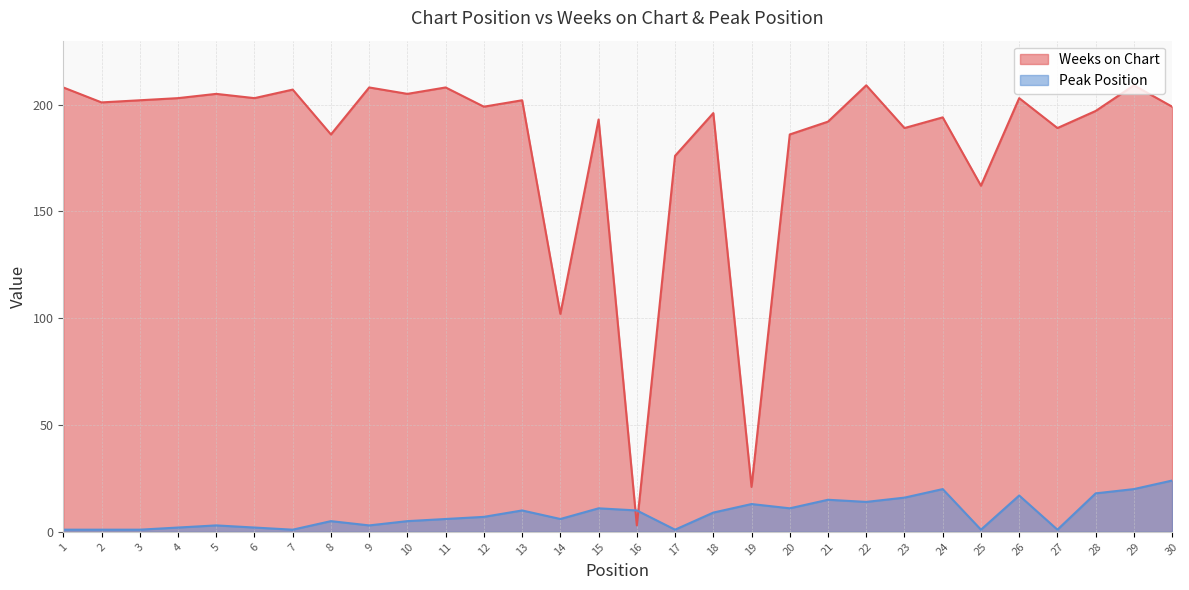

True or false: Peak Position has more than 0 points higher than both neighbors.

True